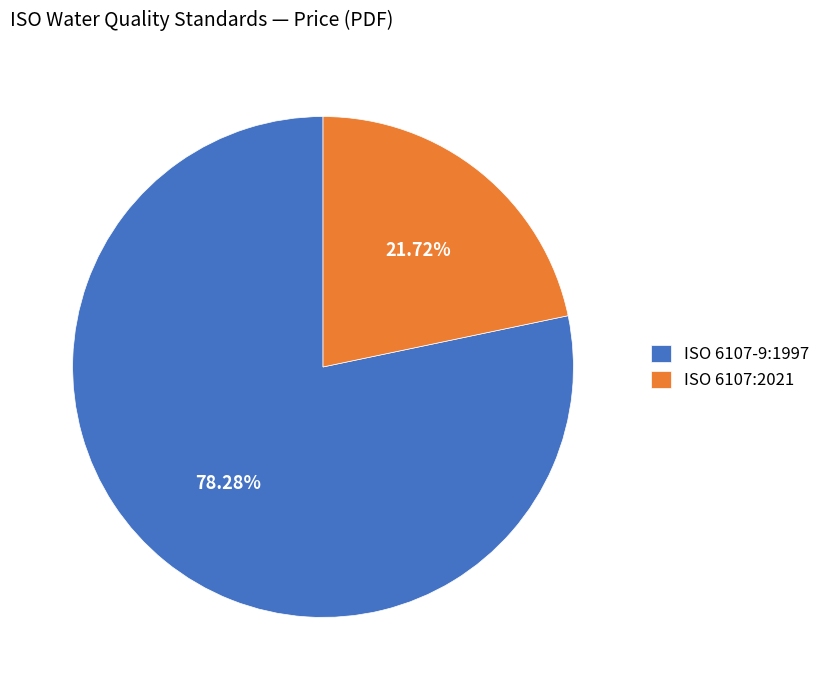

To the nearest percent, what is the difference between the ISO 6107-9:1997 and ISO 6107:2021 slice percentages?

57%